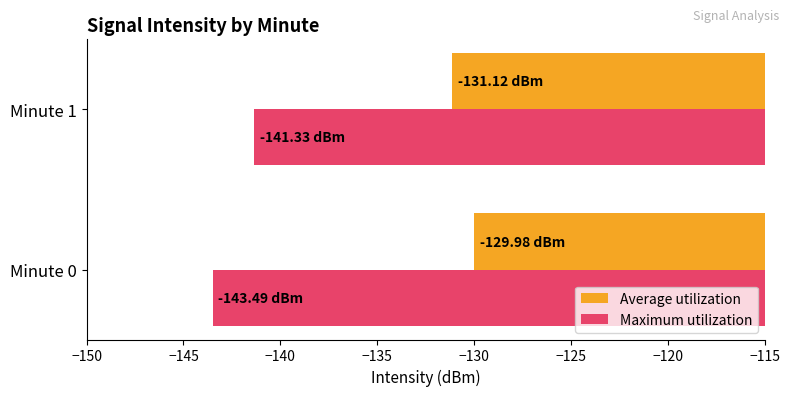

What is the total value across all series at Minute 1?

-272.5